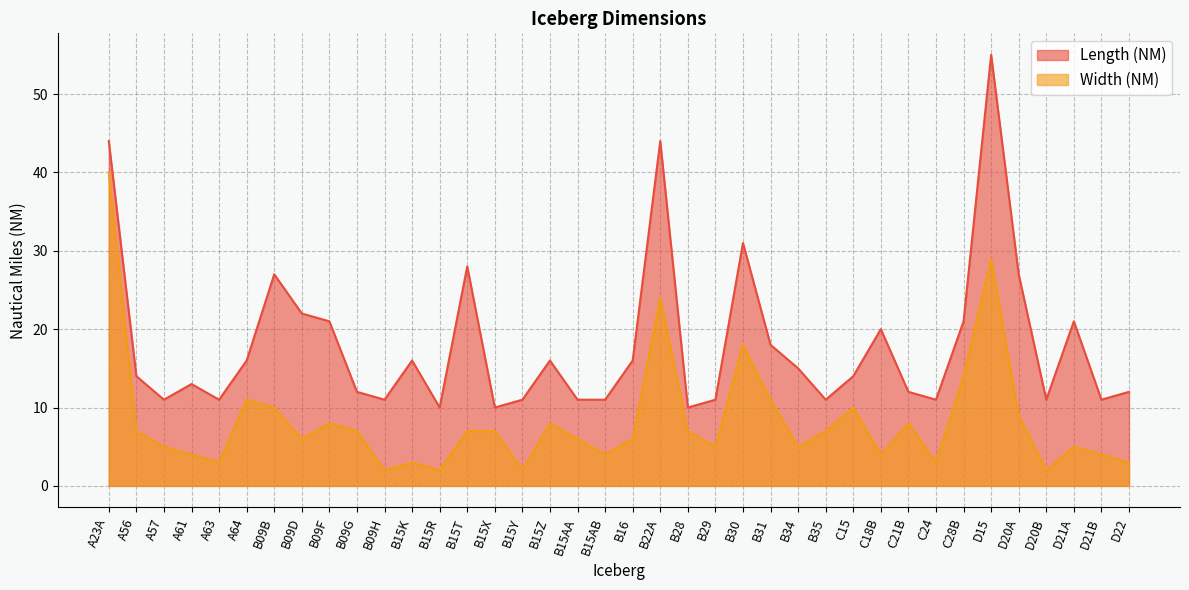

What are all the series names shown in the legend?

Length (NM), Width (NM)